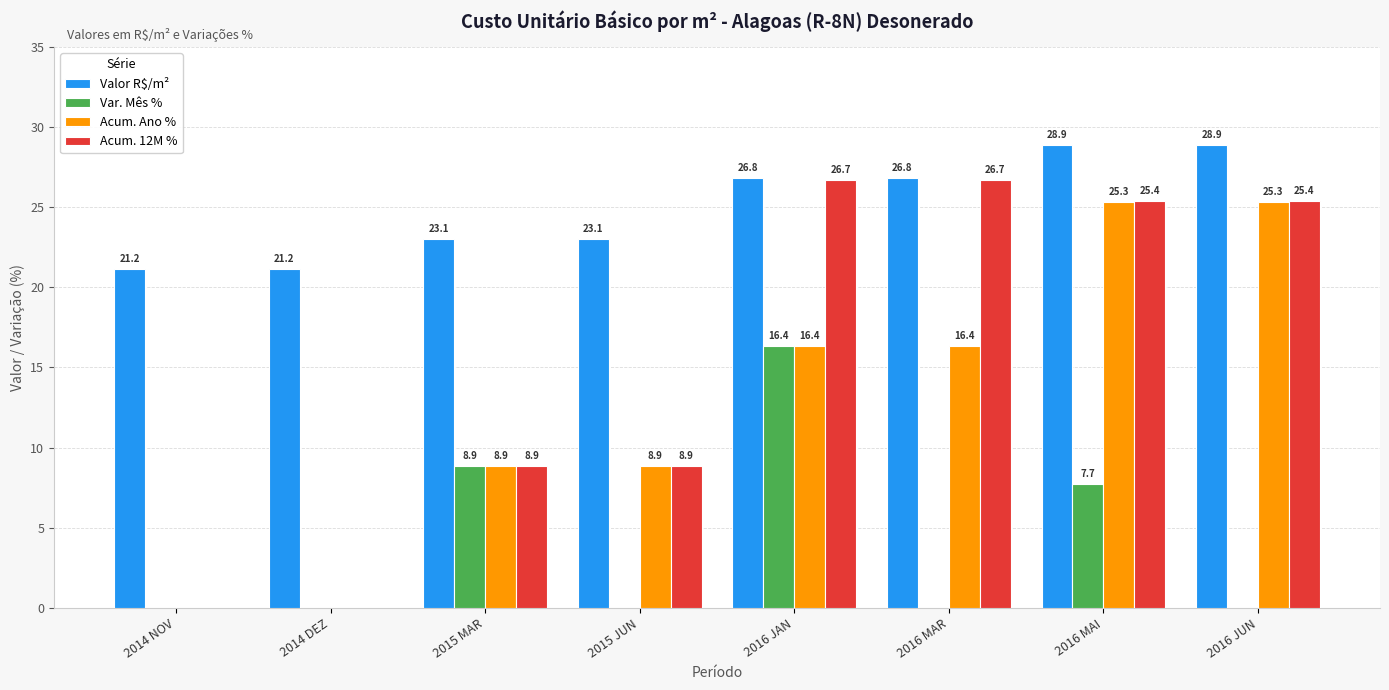

How many values in Var. Mês % are above zero?

3